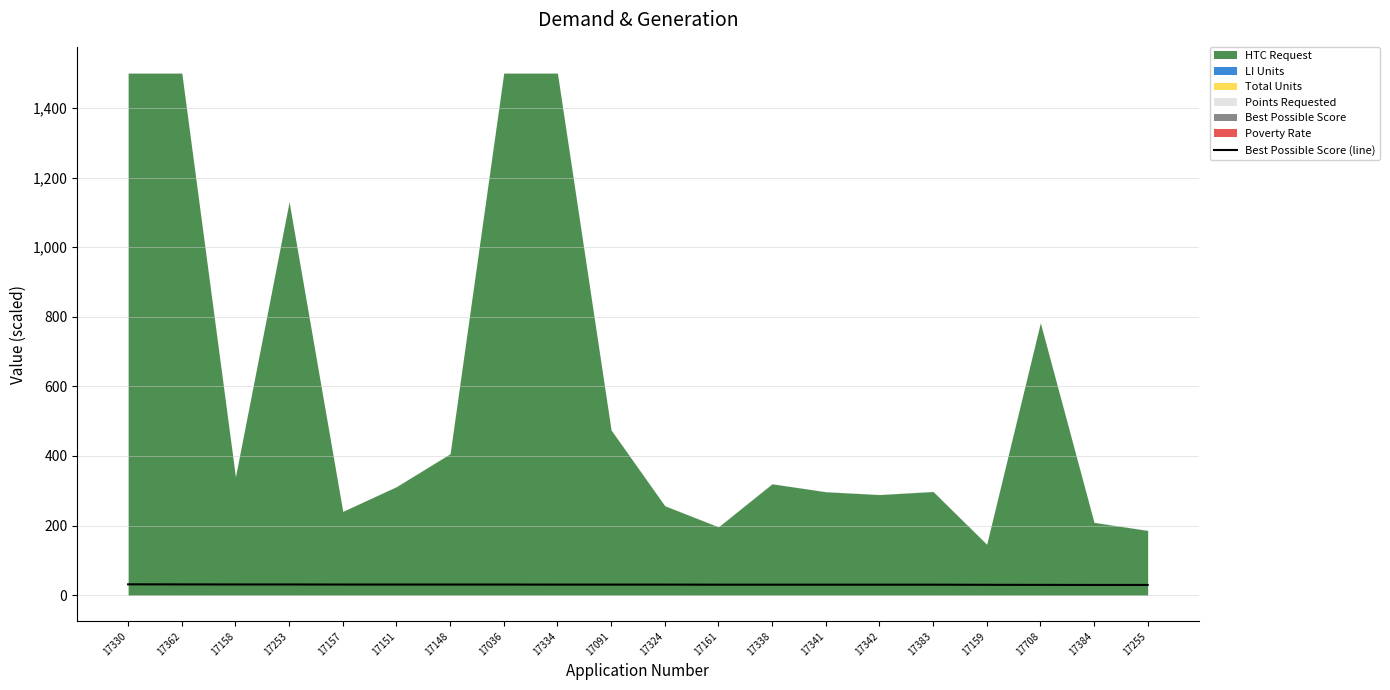

At which label does the data first exceed 30?

17330